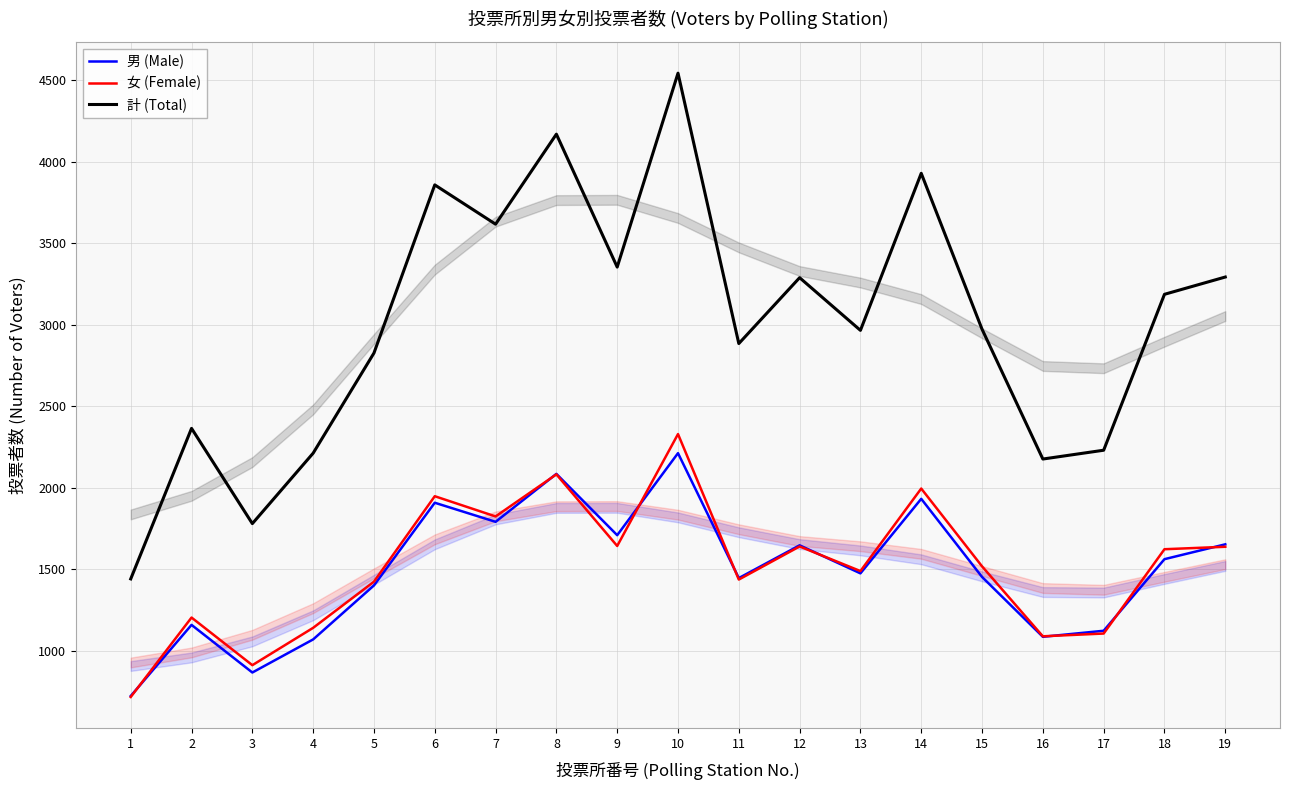

What is the difference between the second highest and minimum values in the 女 (Female) series?

1365